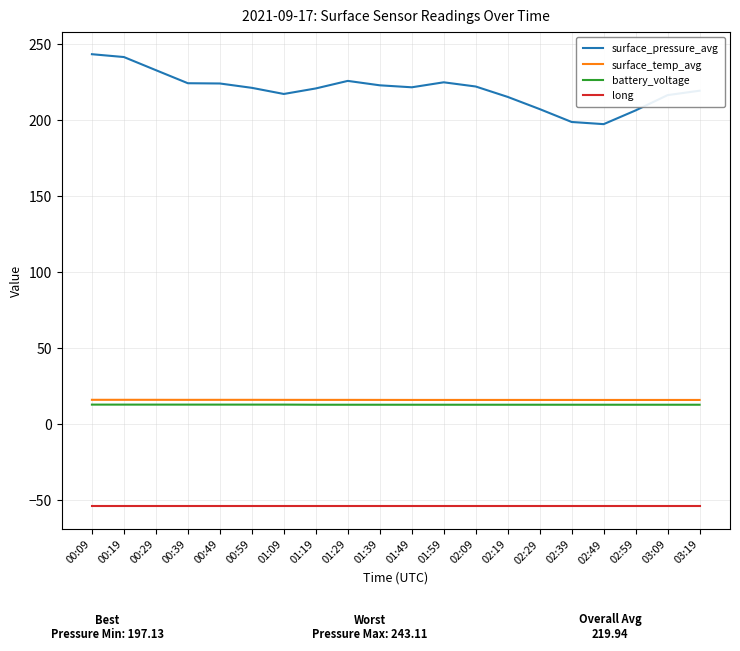

What is the greatest value displayed?

243.1